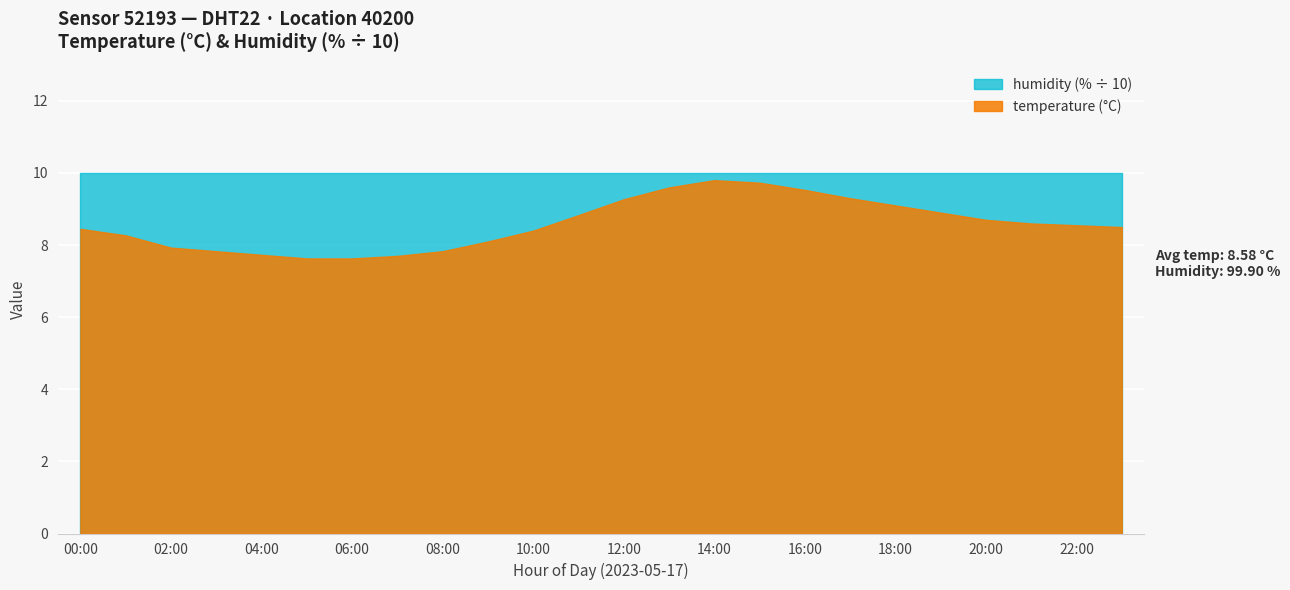

Reading right to left, extract all data points from this chart.

temperature: 8.5	8.6	8.6	8.7	8.9	9.1	9.3	9.5	9.7	9.8	9.6	9.3	8.8	8.4	8.1	7.8	7.7	7.6	7.6	7.7	7.8	7.9	8.3	8.4
humidity: 99.9	99.9	99.9	99.9	99.9	99.9	99.9	99.9	99.9	99.9	99.9	99.9	99.9	99.9	99.9	99.9	99.9	99.9	99.9	99.9	99.9	99.9	99.9	99.9